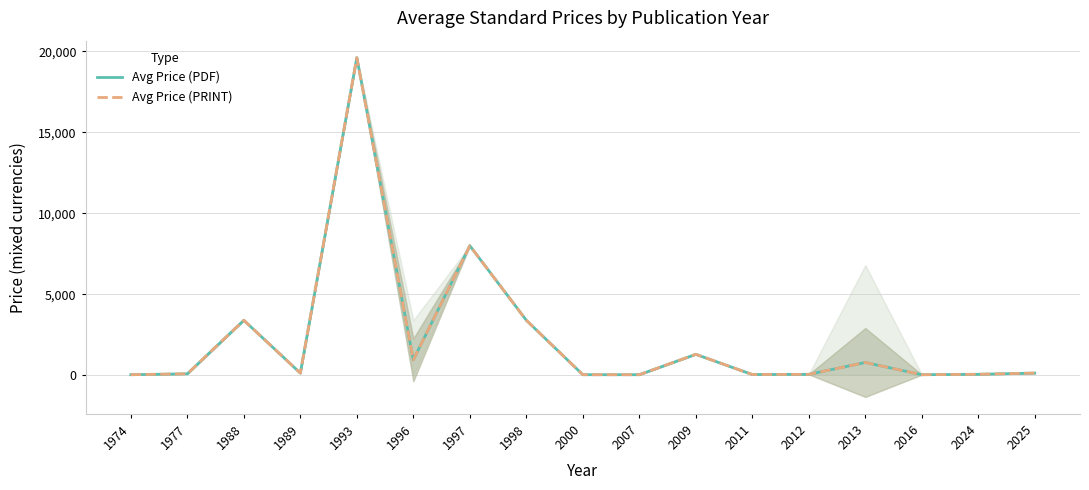

What is the maximum value for Avg Price (PDF)?

19600.0